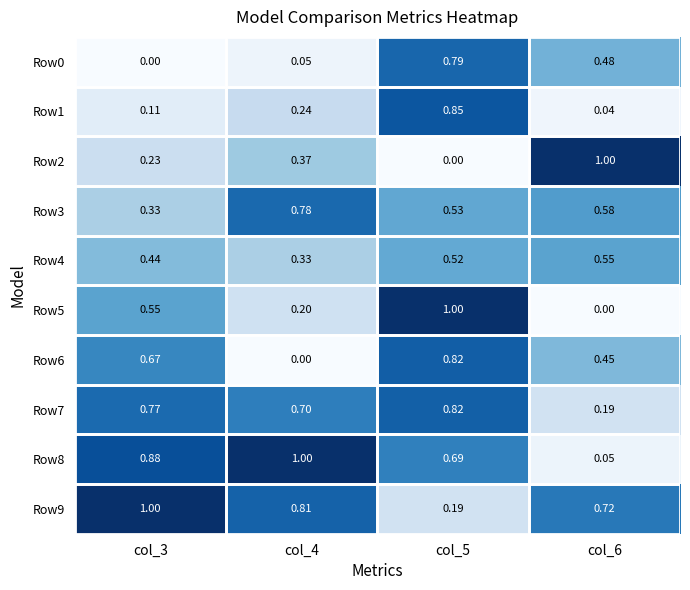

Is the value of Row2 at col_6 greater than the value of Row0 at col_6?

Yes